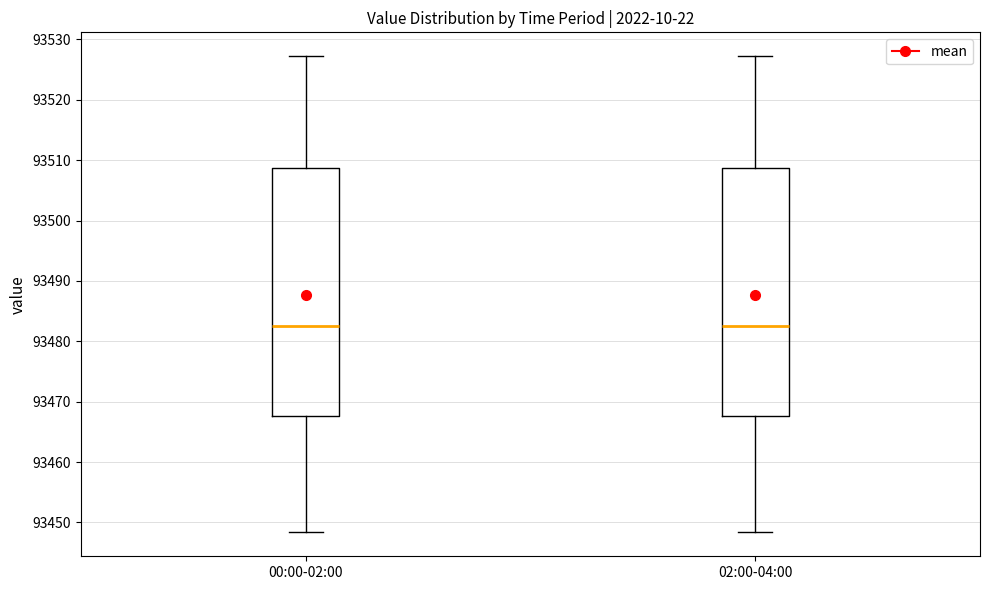

Reading left to right, read every box against the y-axis: the position of its median line, the range the box covers, and the ends of its whiskers. The values are not printed on the chart, so give them approximately, as read against the axis.

00:00-02:00: median 93483, box 93468 to 93509, whiskers 93448 to 93527
02:00-04:00: median 93483, box 93468 to 93509, whiskers 93448 to 93527